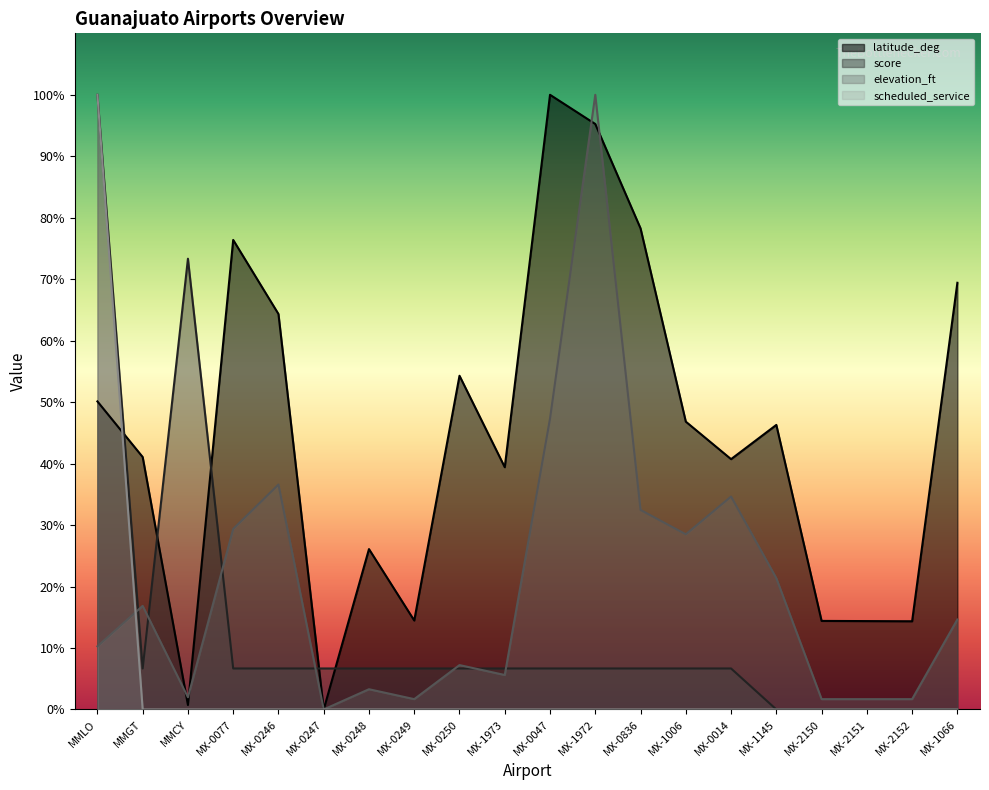

Which series has the largest total across all categories?

latitude_deg